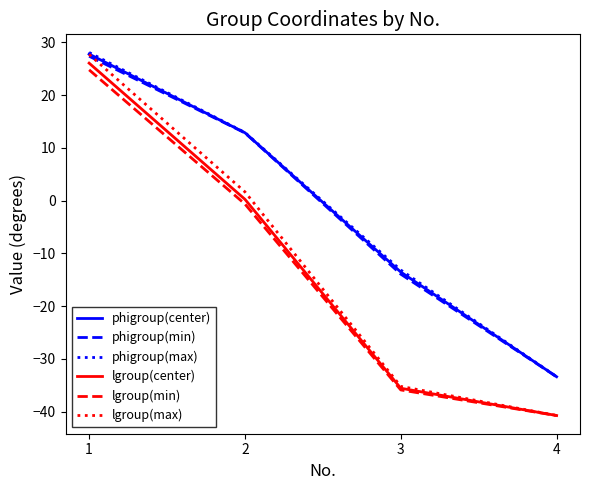

List the labels in order of lgroup(min) value, largest first.

1, 2, 3, 4